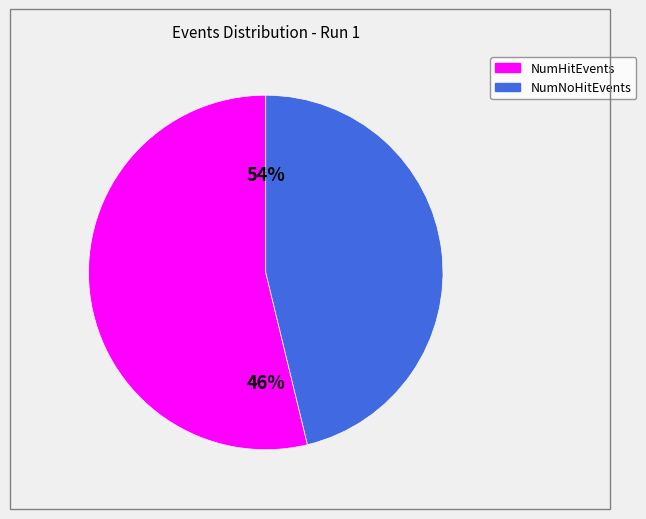

The NumHitEvents slice represents 54% of the pie. True or false?

True